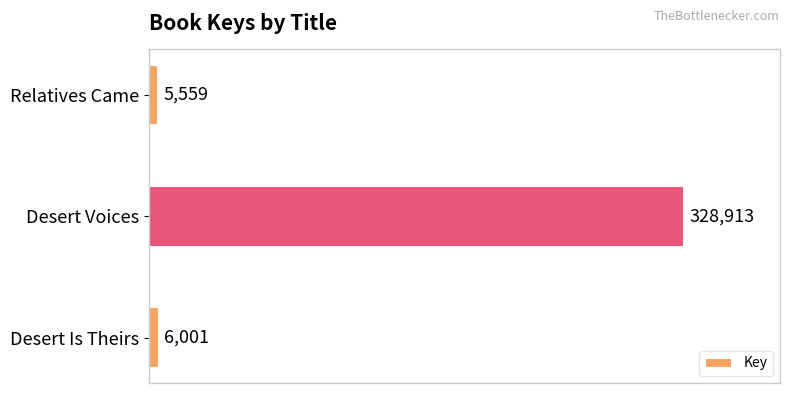

List the labels in order of value, smallest first.

Relatives Came, Desert Is Theirs, Desert Voices